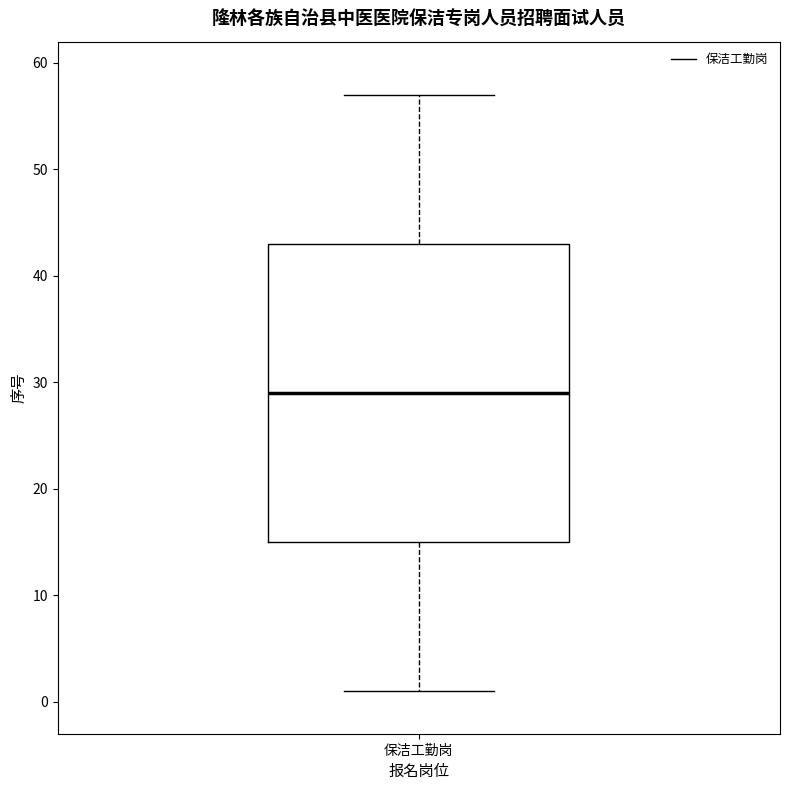

Where is the lower edge of the box for 保洁工勤岗 on the y-axis? The values are not printed on the chart, so give them approximately, as read against the axis.

15